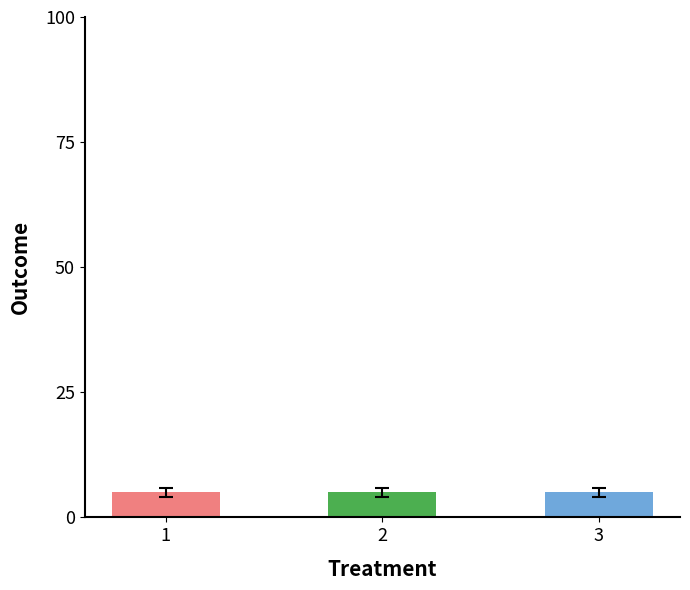

Does the chart contain any negative values?

No